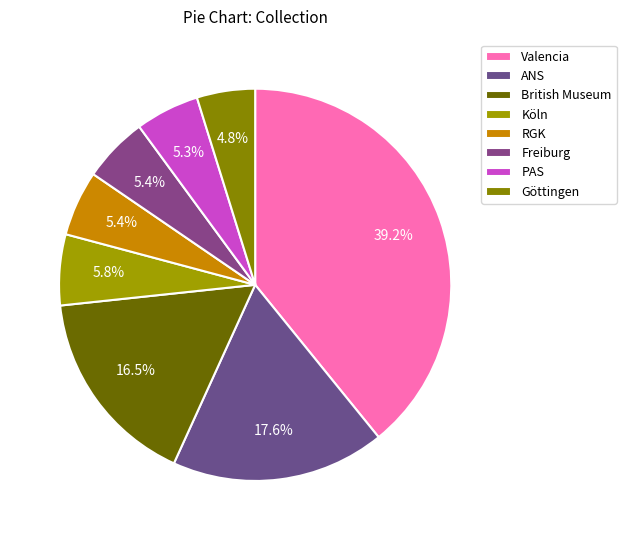

Which category has the smallest portion of the pie?

Münzkabinett der Universität Göttingen